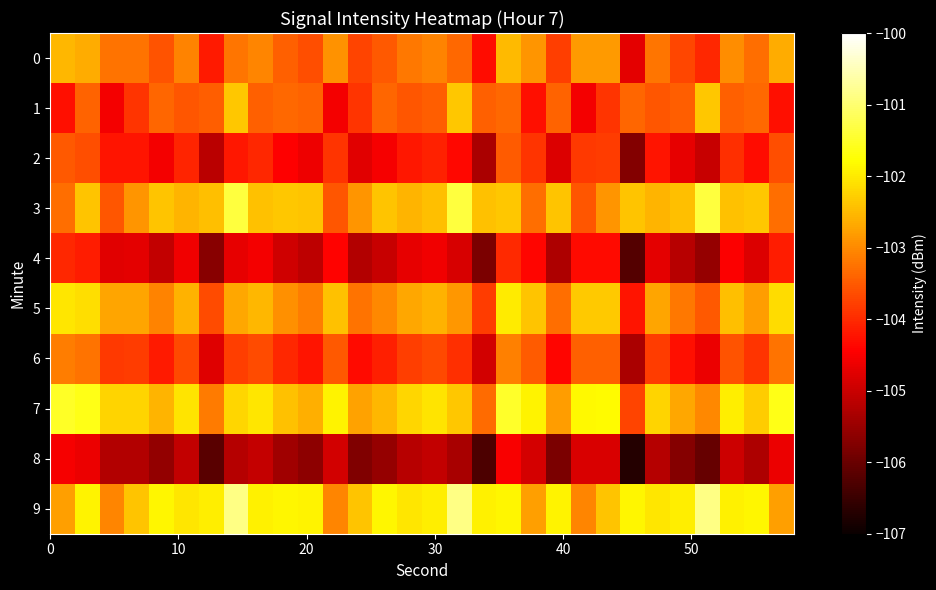

What is the maximum value shown in the chart?

-100.9